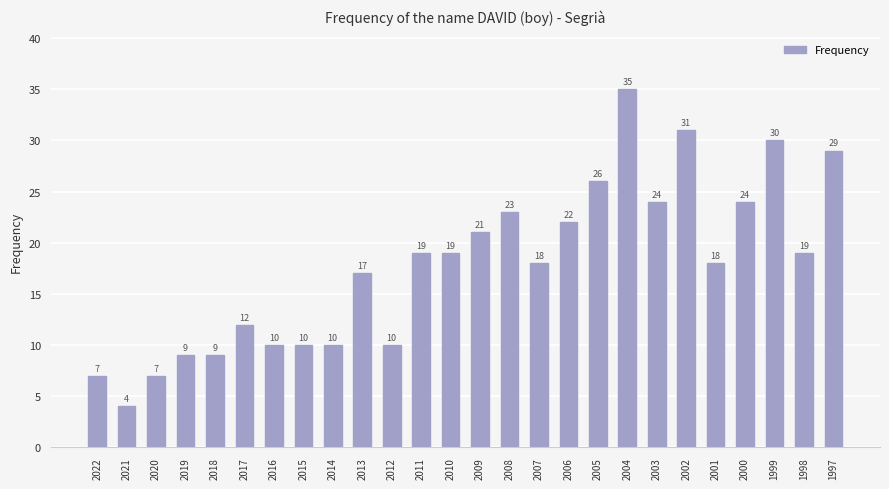

The chart shows a value of 29 at 2010. True or false?

False